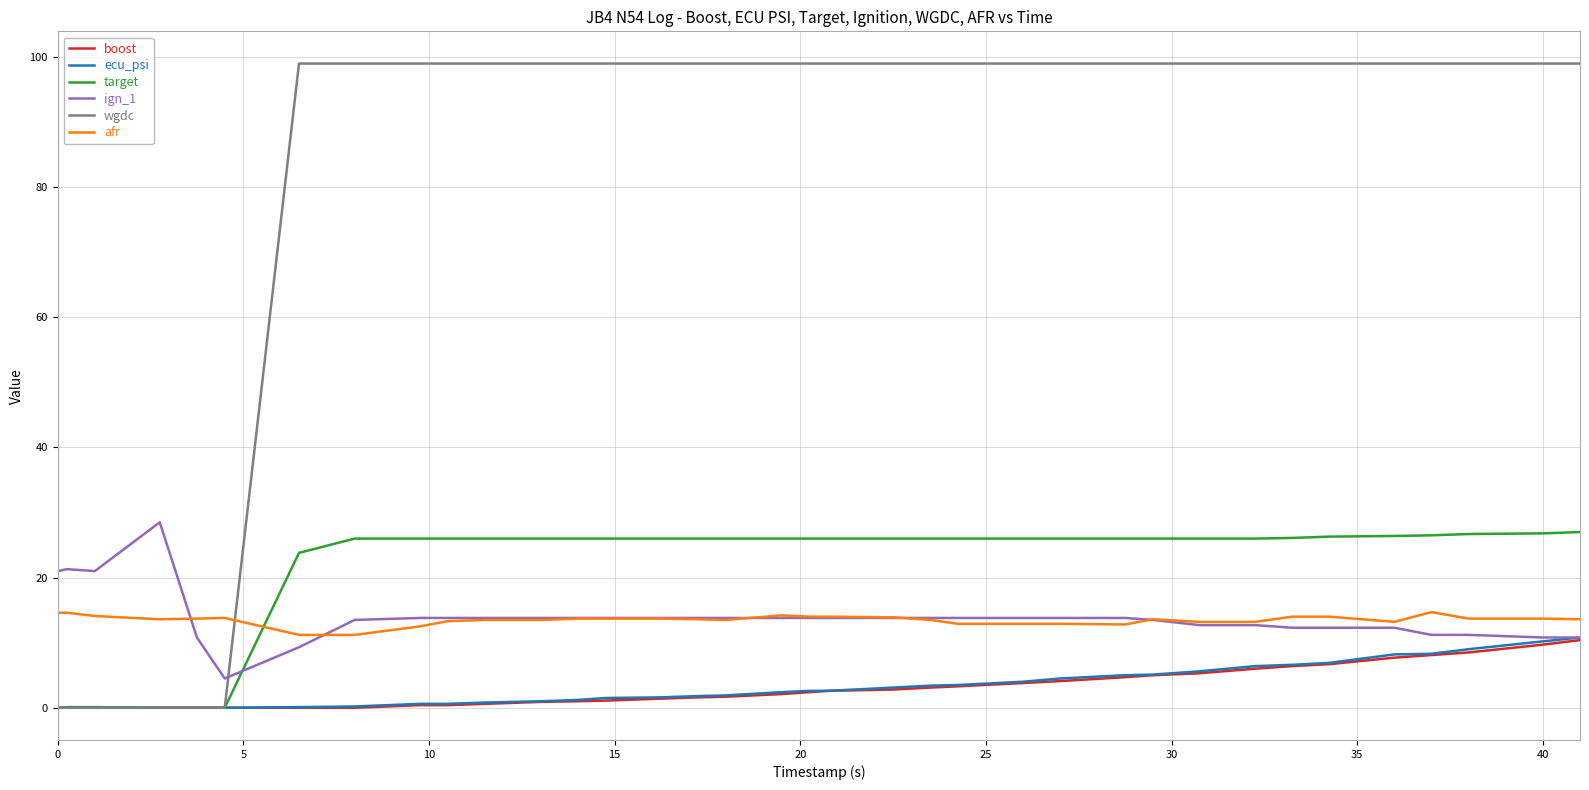

Which series has the widest spread of values?

wgdc